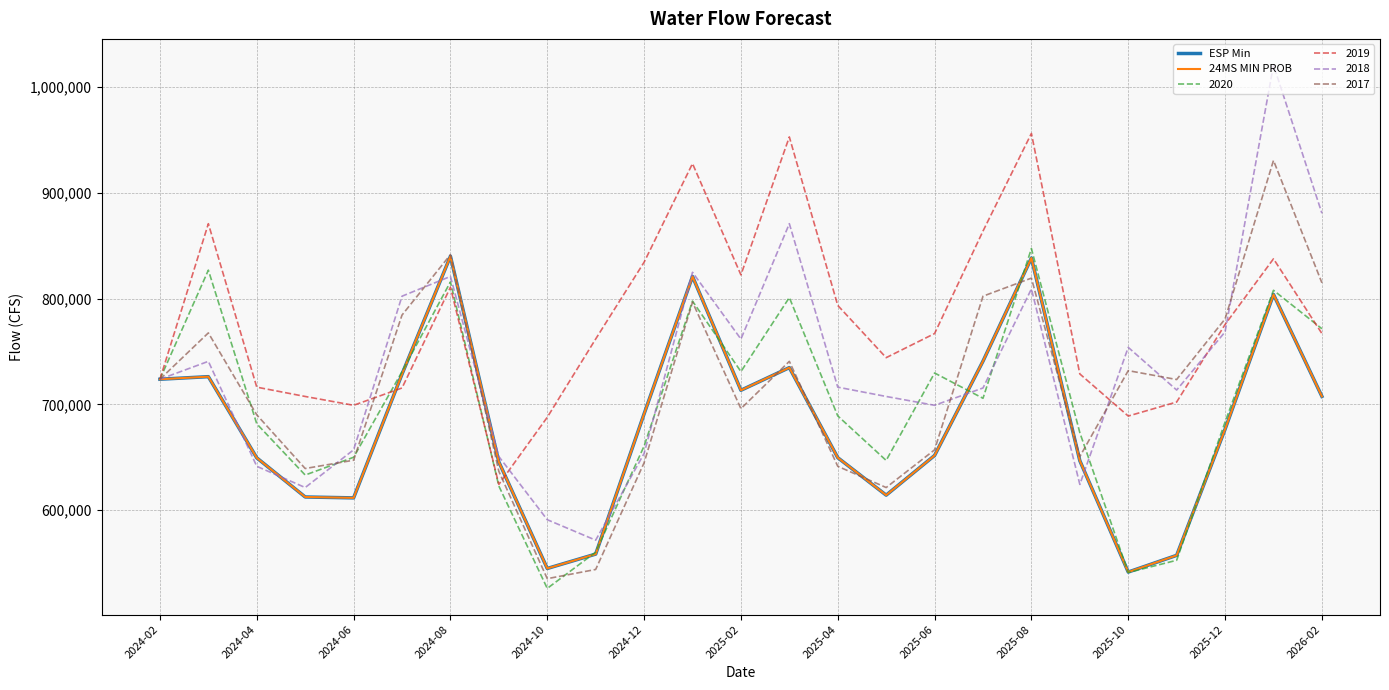

Which series has the widest spread of values?

2018